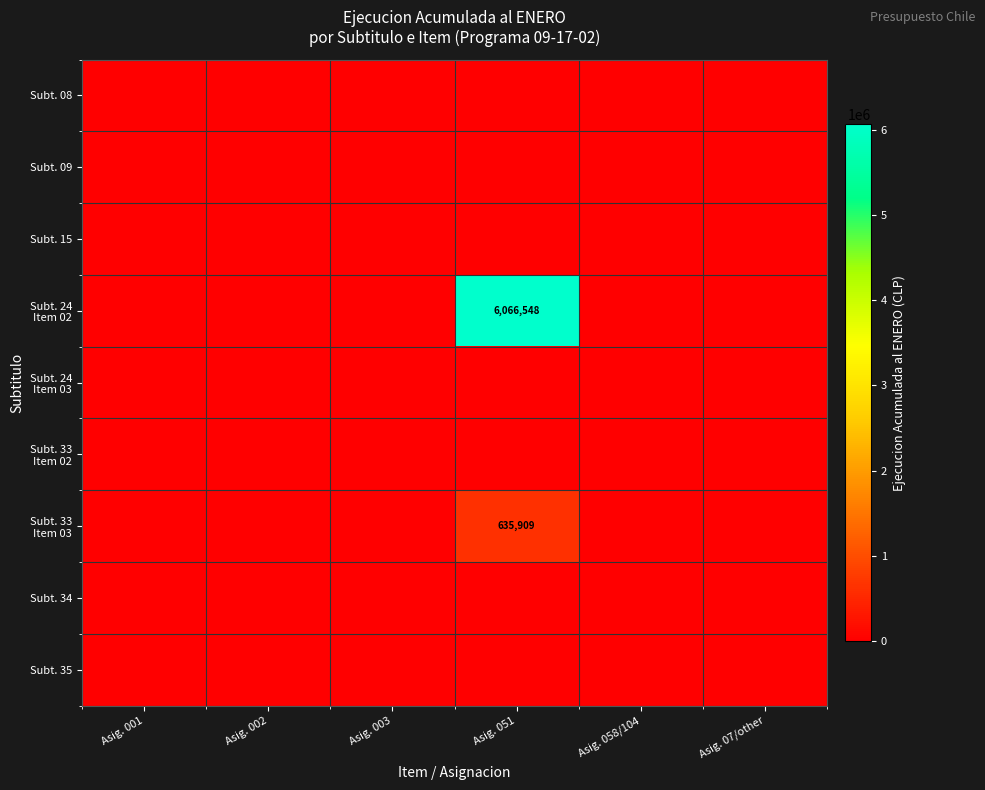

At which category does the chart reach its peak across all series?

Asig. 051